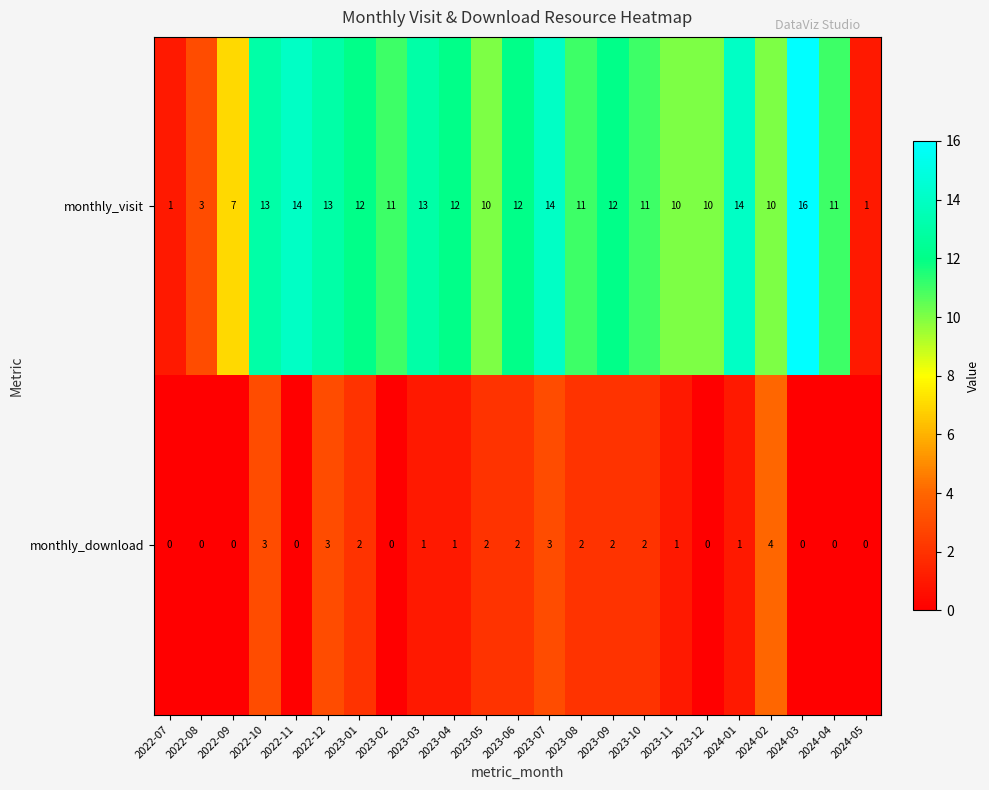

Read the monthly_visit value at 2023-02.

11